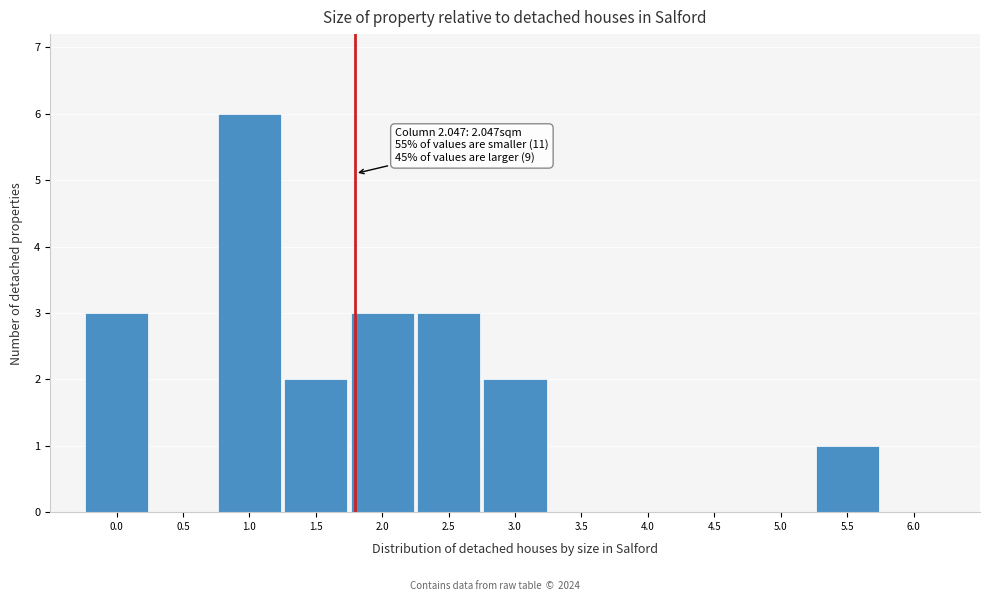

Reading left to right, extract all data points from this chart.

0.0=3	0.5=0	1.0=6	1.5=2	2.0=3	2.5=3	3.0=2	3.5=0	4.0=0	4.5=0	5.0=0	5.5=1	6.0=0